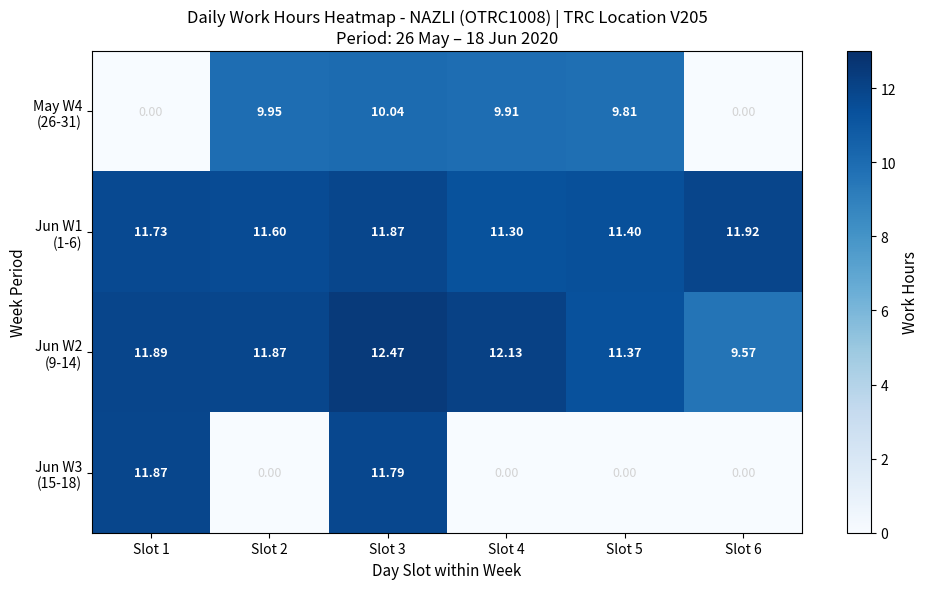

Rank the series at Slot 1 from lowest to highest value.

May W4 (26-31), Jun W1 (1-6), Jun W3 (15-18), Jun W2 (9-14)